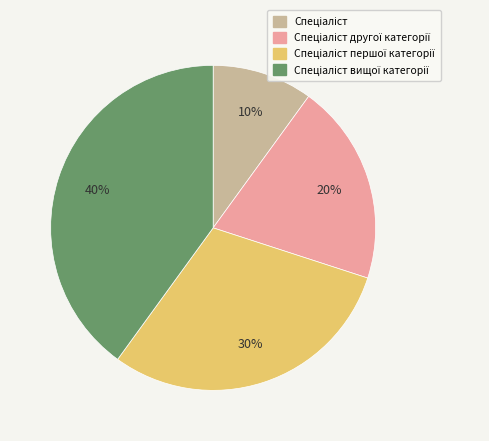

Is there a majority slice in this chart?

No